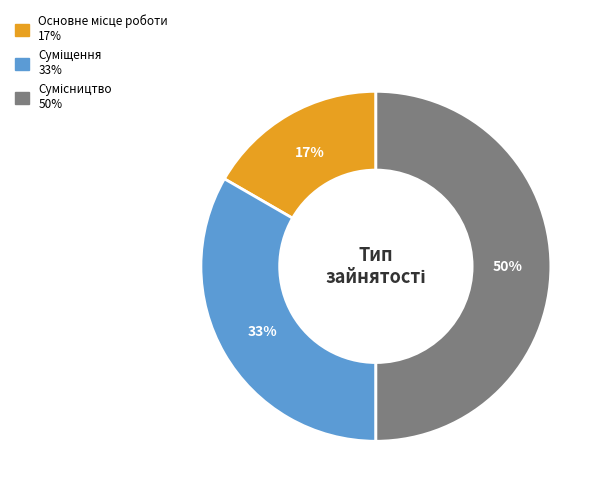

To the nearest percent, what is the difference between the largest and smallest slice percentages?

33%